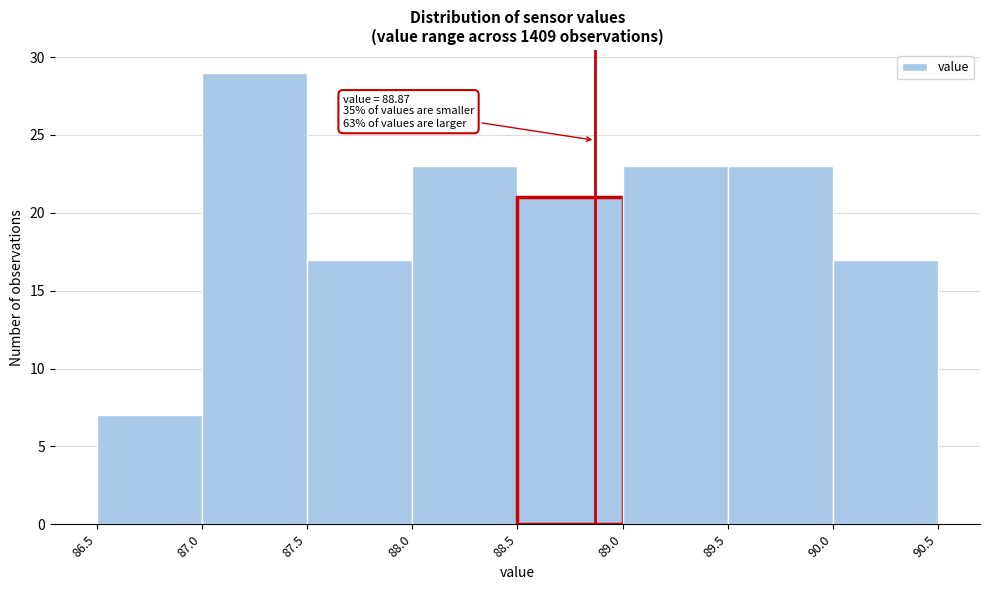

Which range on the x-axis has the tallest bar?

87.0 to 87.5